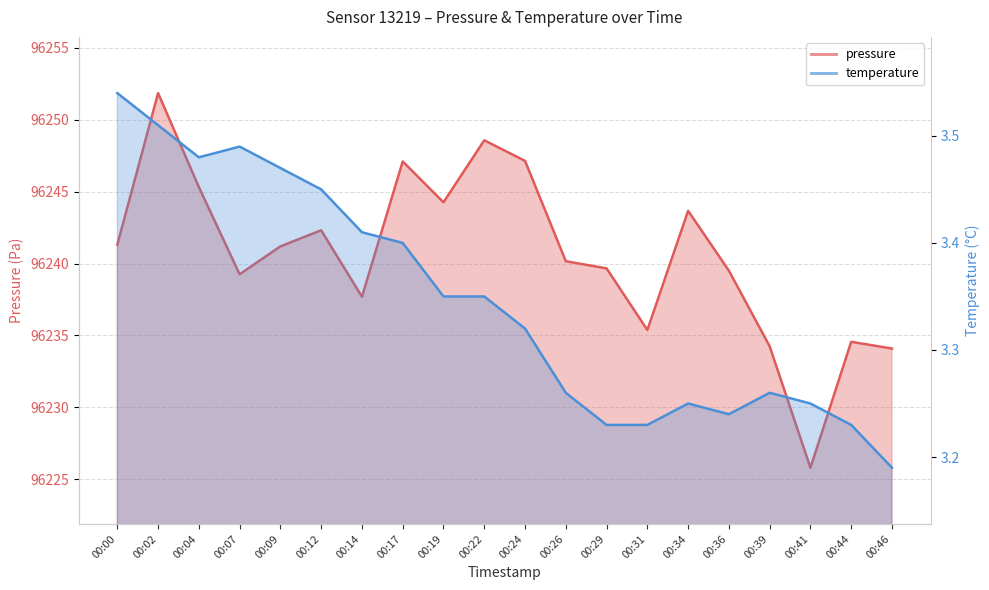

Is it true that pressure equals 96240.2 at 00:26?

True